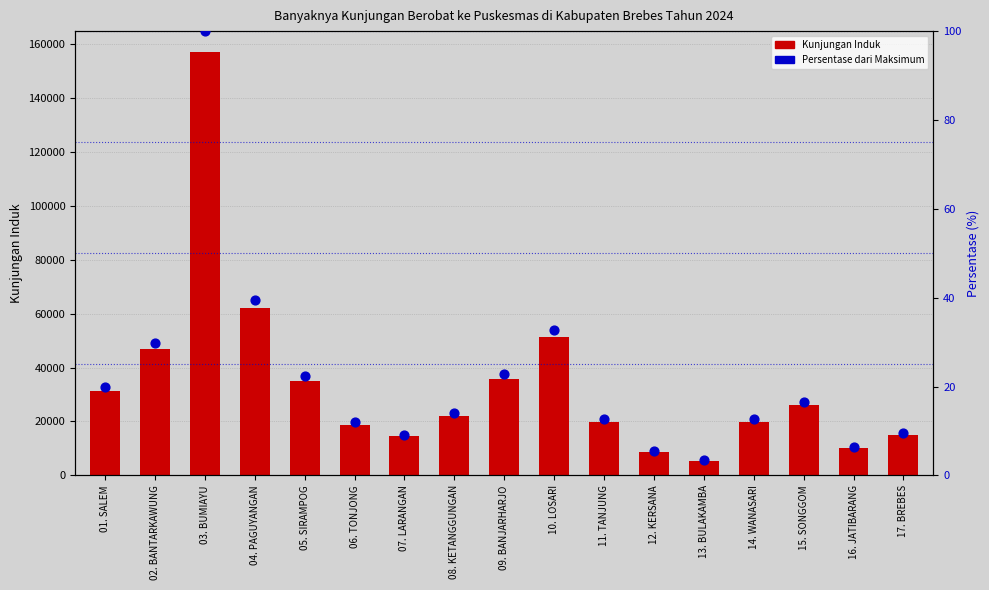

At which category is the sum across all series the highest?

03. BUMIAYU